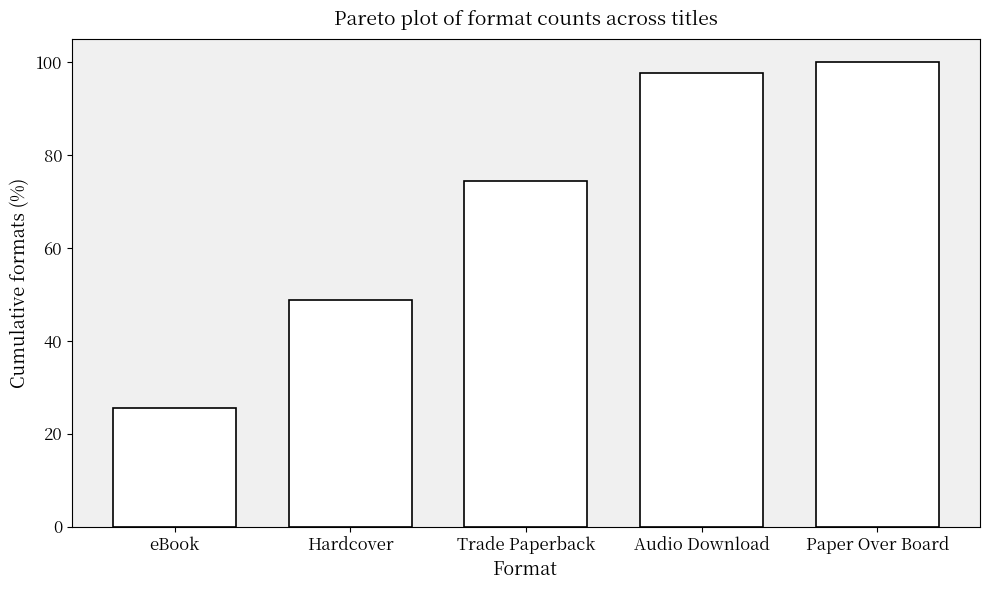

What is the sum of all values?

346.5